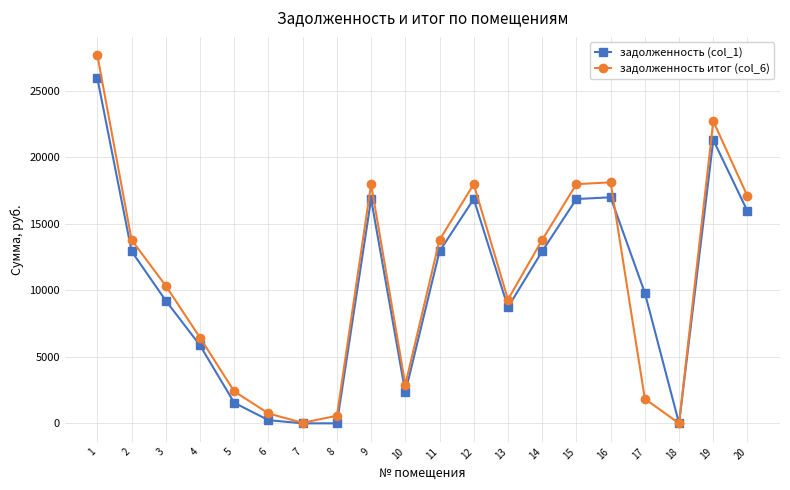

How many values in the задолженность (col_1) series are below 12942?

10